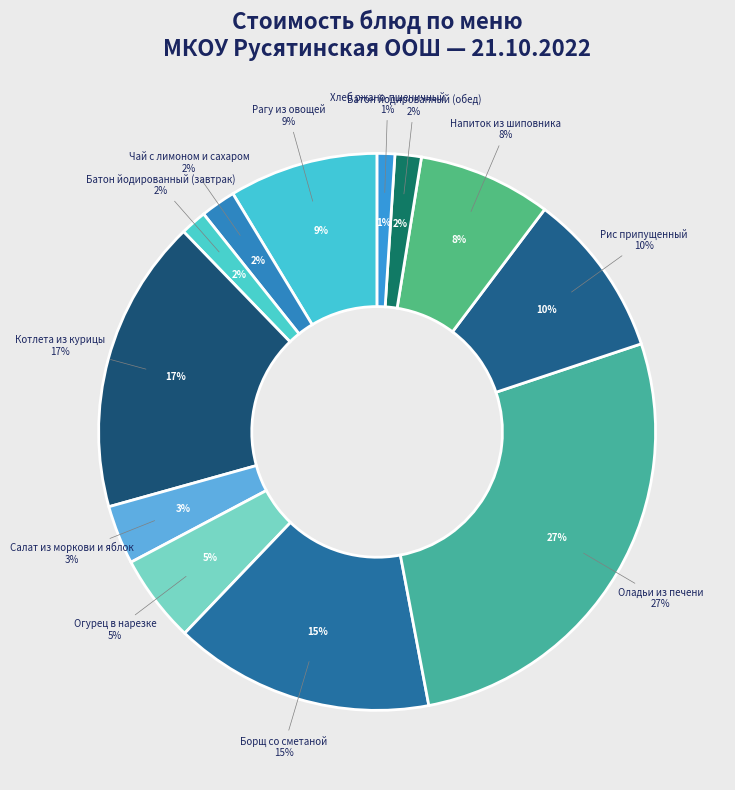

The Чай с лимоном и сахаром slice represents 2% of the pie. True or false?

True